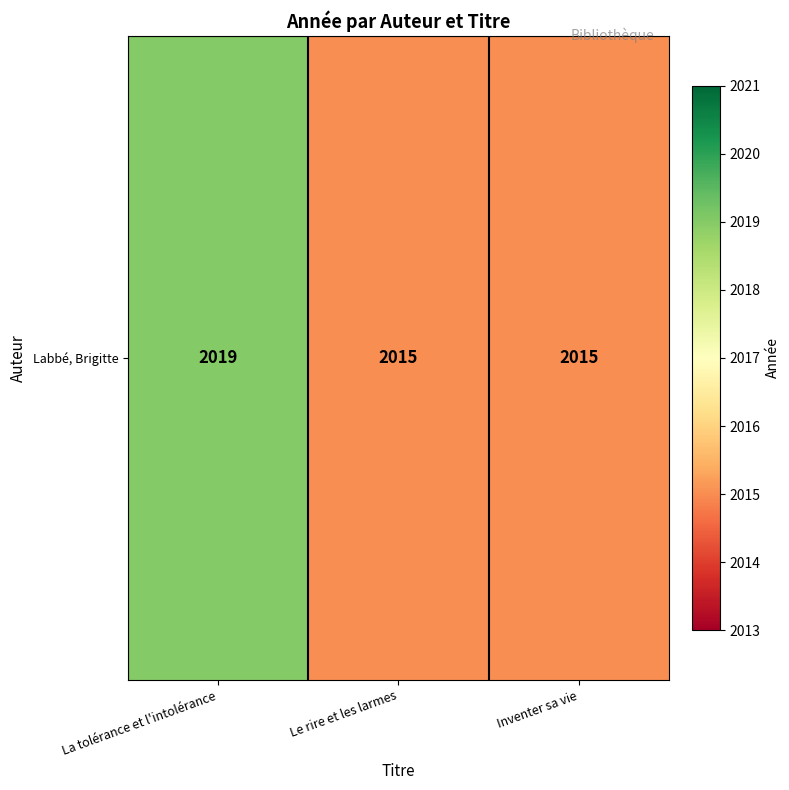

The chart shows a value of 2019 at La tolérance et l'intolérance. True or false?

True